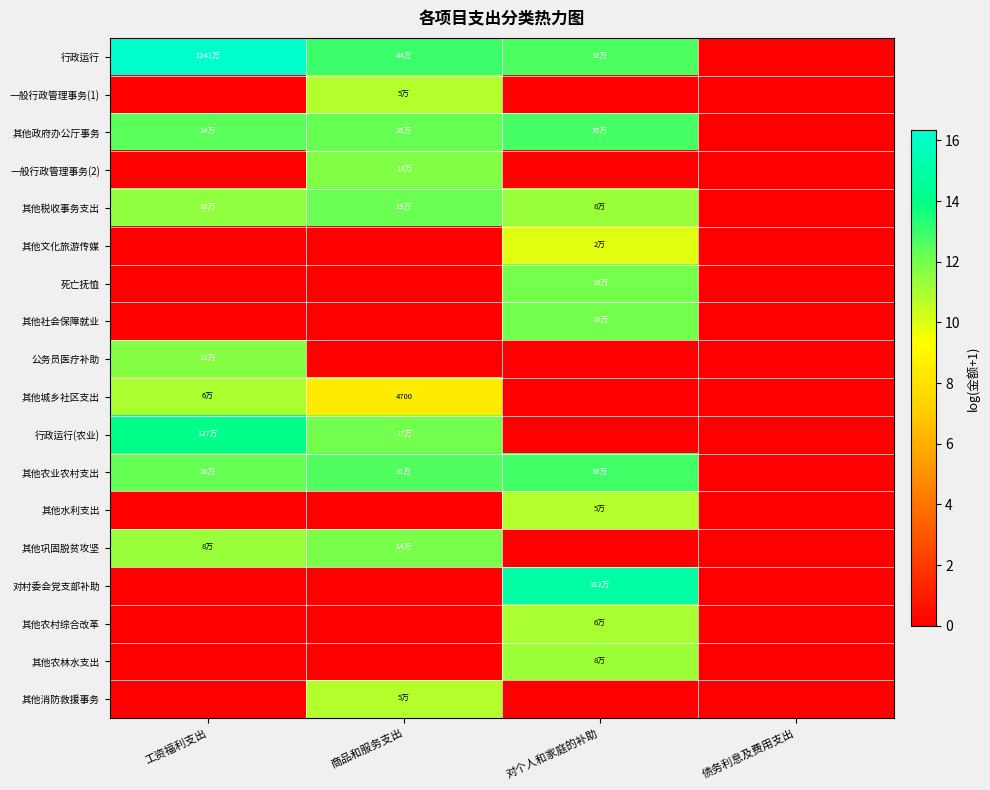

What is the difference between the 一般行政管理事务(2) values at 工资福利支出 and 商品和服务支出?

11.8